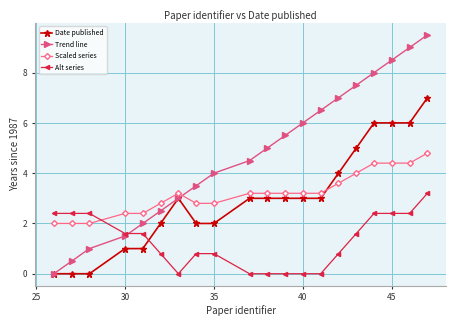

What is the difference between the maximum and minimum values in the Alt series series?

3.2